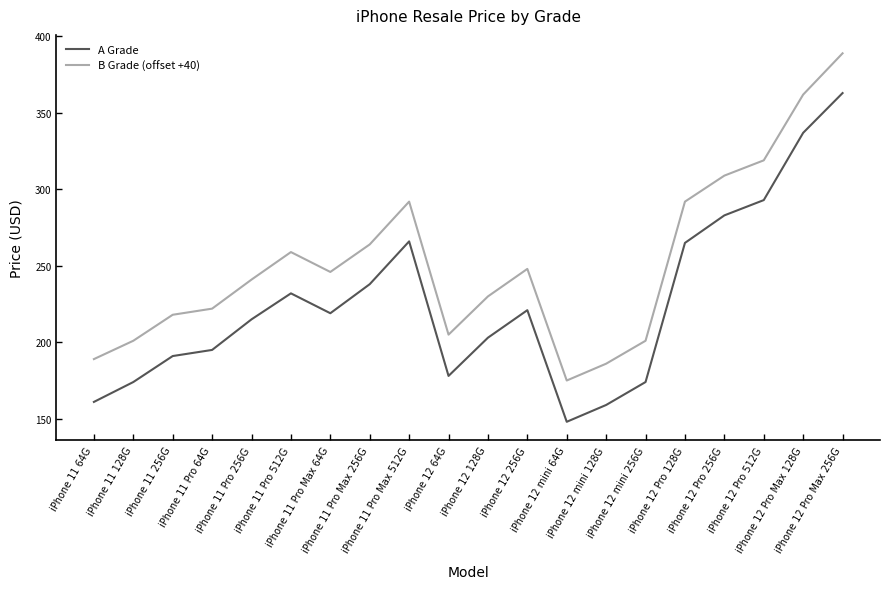

What is the lowest value of the A Grade series?

148